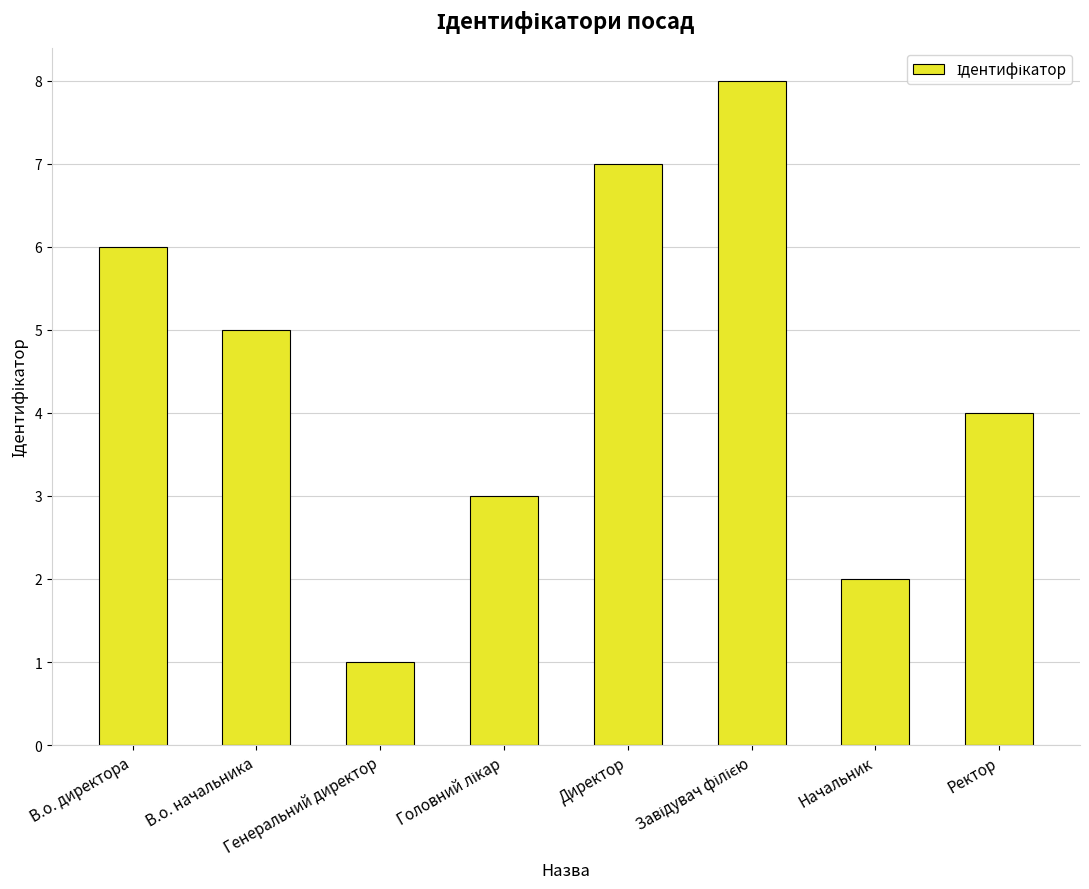

Reading right to left, extract all data points from this chart.

4	2	8	7	3	1	5	6